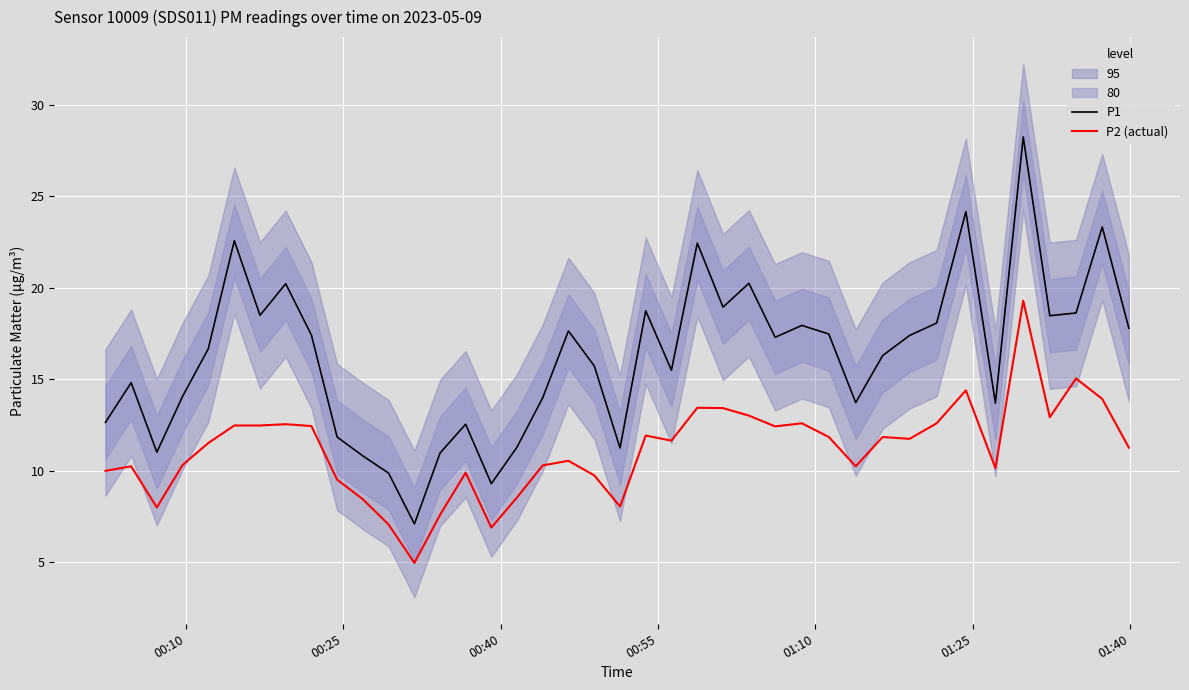

True or false: P1 and P2 (actual) cross at least once.

False